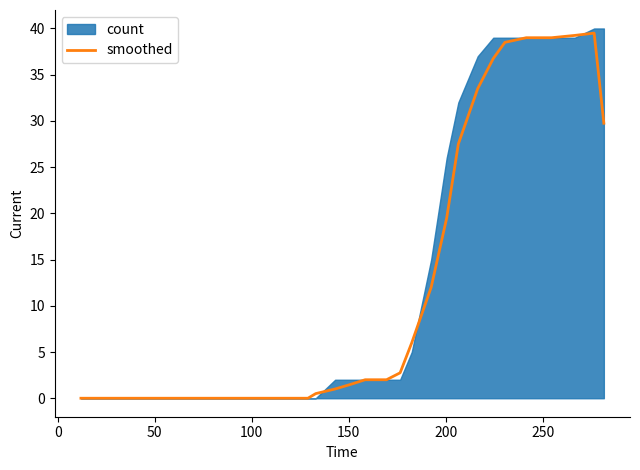

What is the highest value of the smoothed series?

39.5